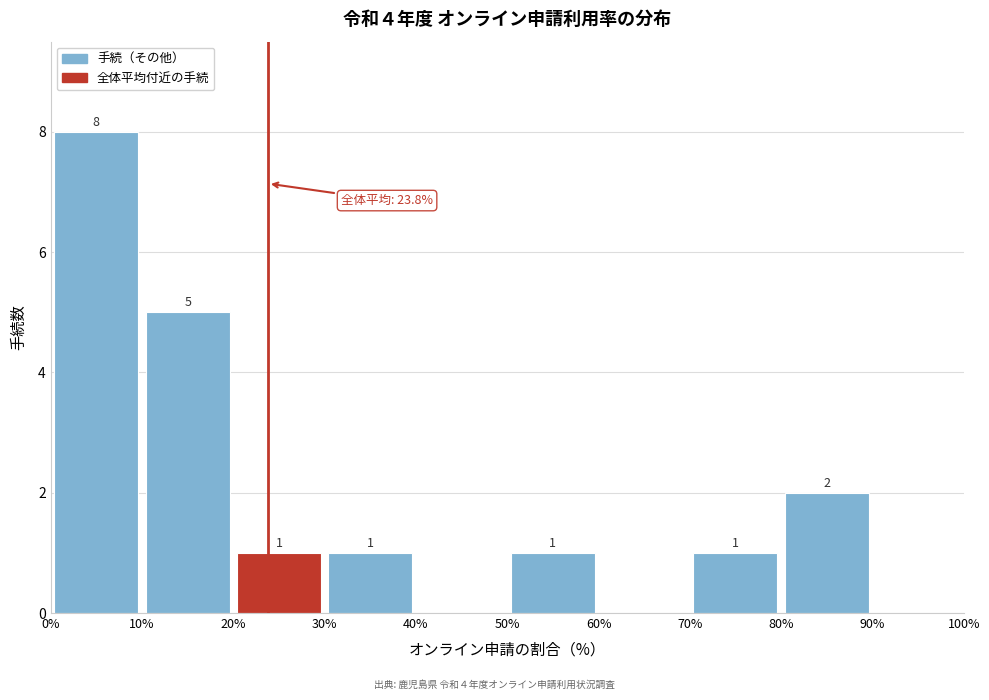

Over which range of the x-axis is the bar tallest?

0% to 10%